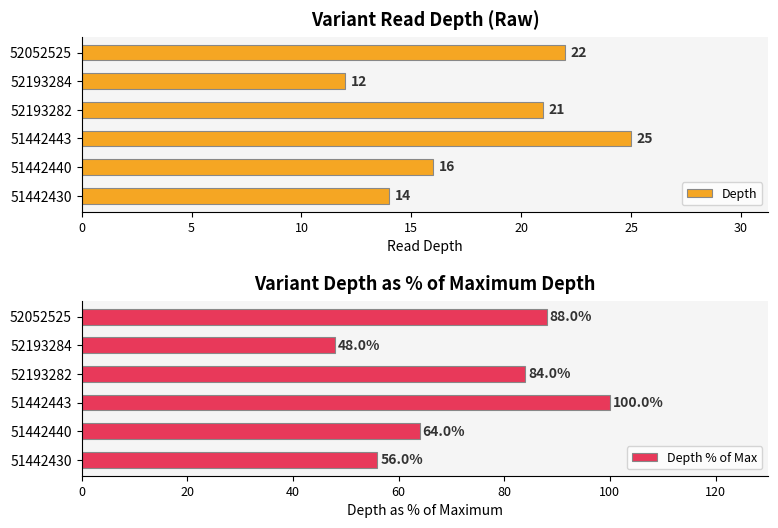

How many data points in Depth are above 21?

2